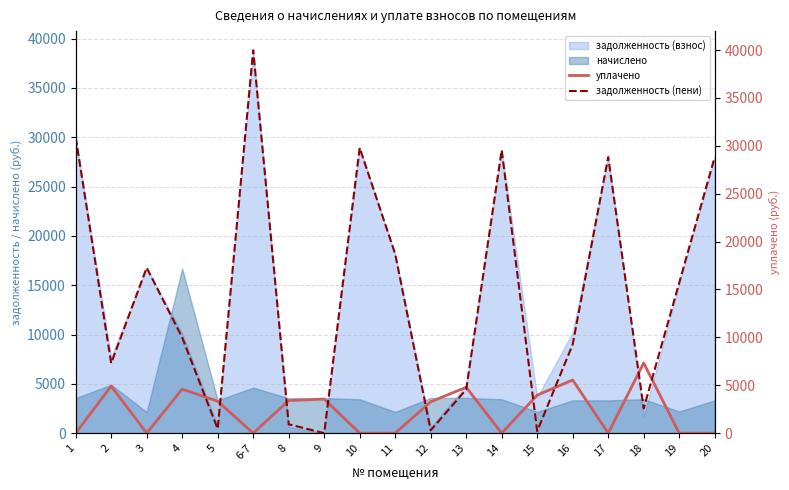

In уплачено, how many points are higher than both neighbors (excluding endpoints)?

6